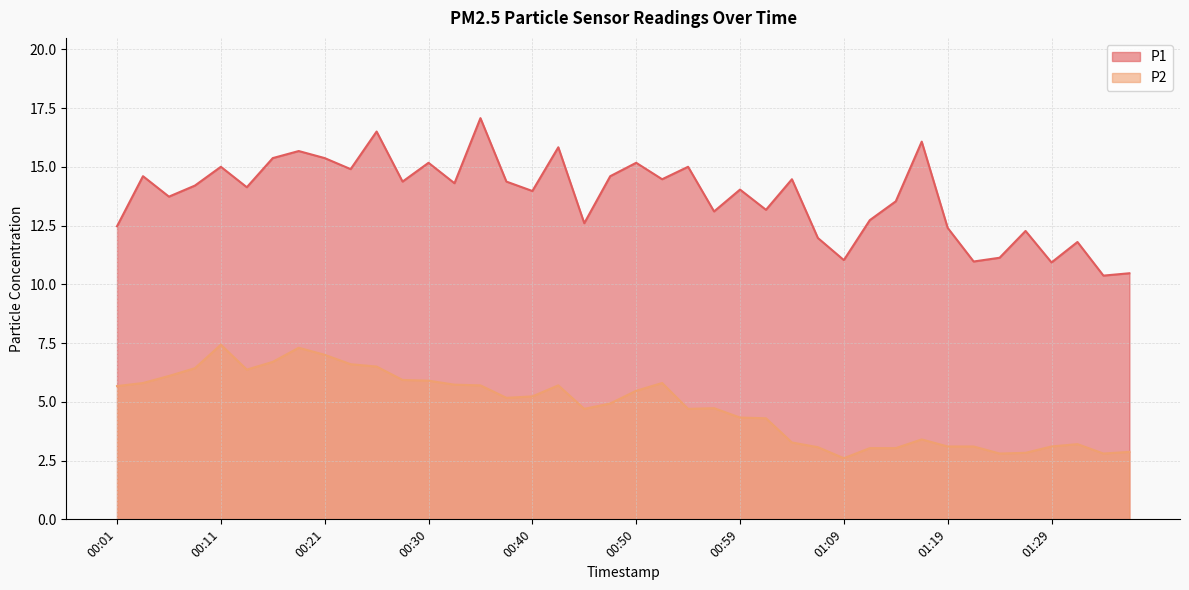

What is the difference between the P2 values at 01:04 and 01:07?

0.2